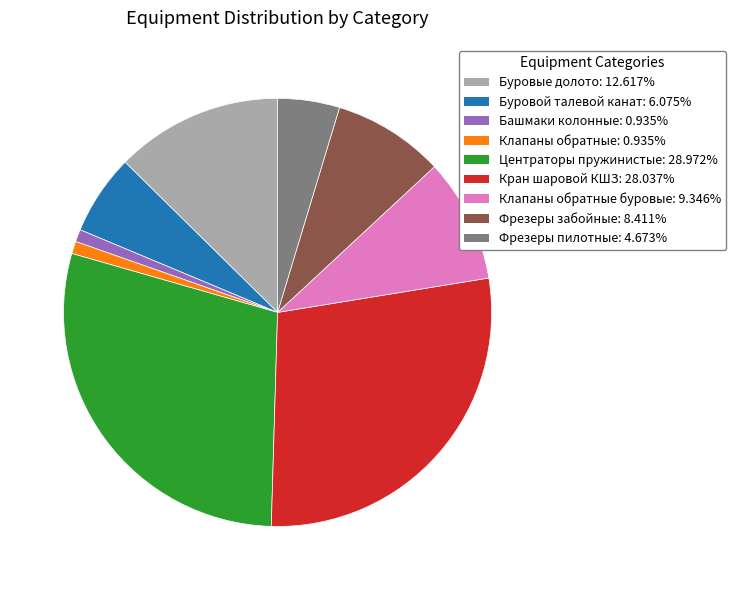

Does any single category account for the majority?

No